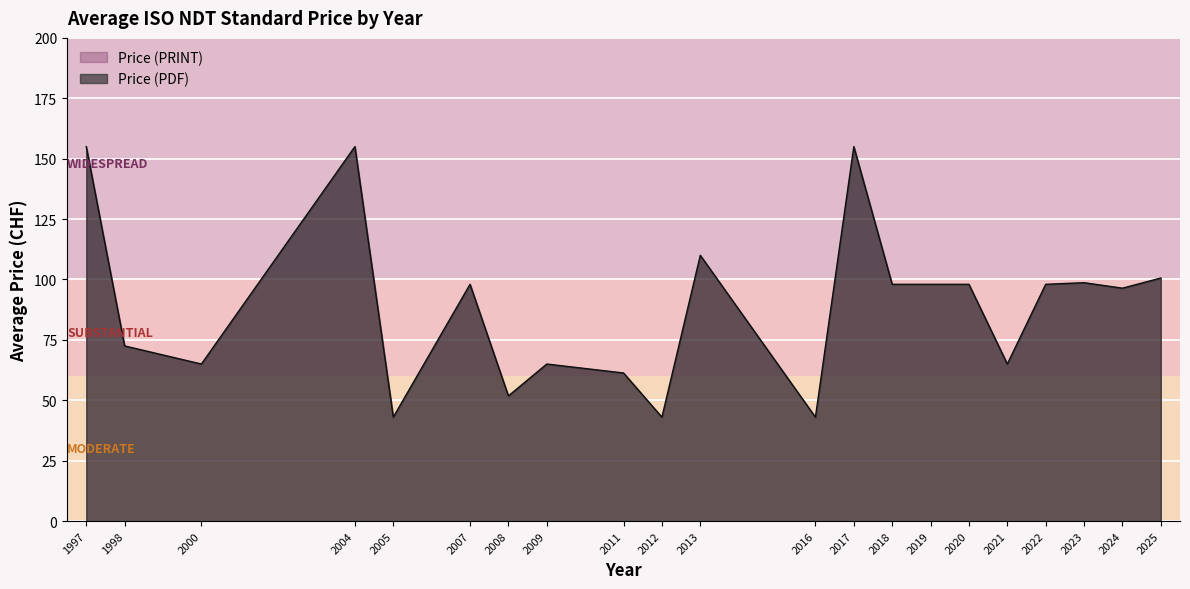

Count the Avg Price (PRINT) values in the range 65 to 132.

16